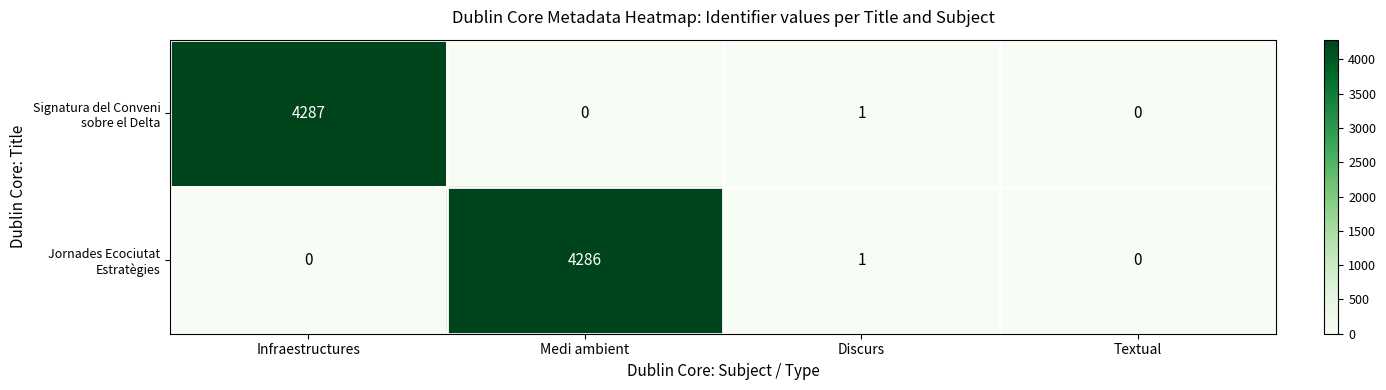

What is the maximum value shown in the chart?

4287